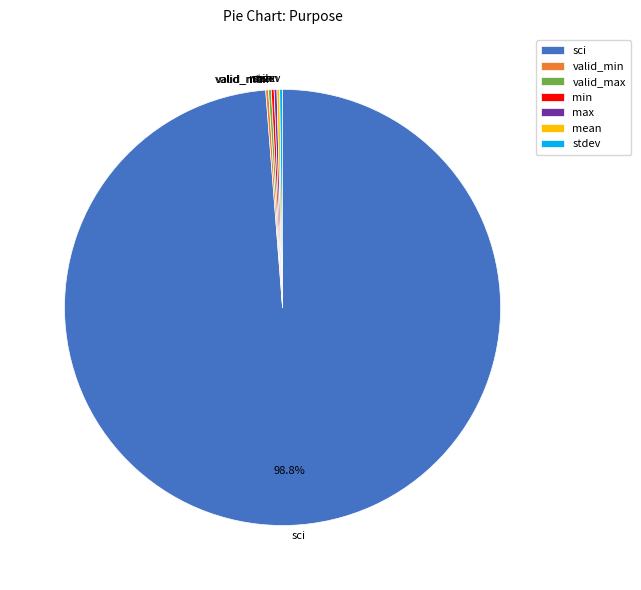

Which category has the biggest portion of the pie?

sci